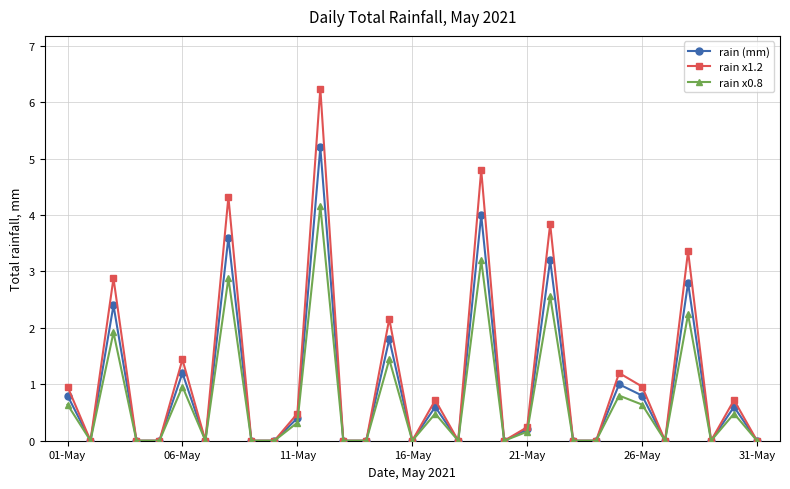

What is the difference between the maximum and minimum values in the rain x1.2 series?

6.2